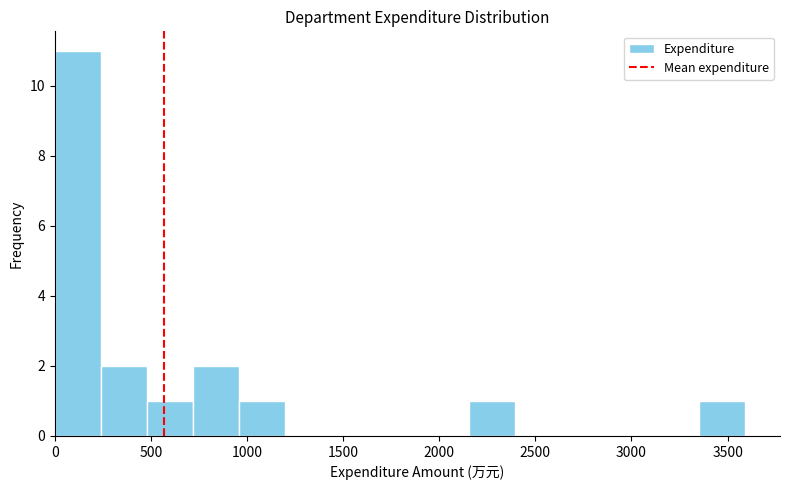

What is the height of the bar covering 500 to 700 on the x-axis? Neither the bar edges nor the heights are printed on the chart, so give them approximately, as read against the axes.

1